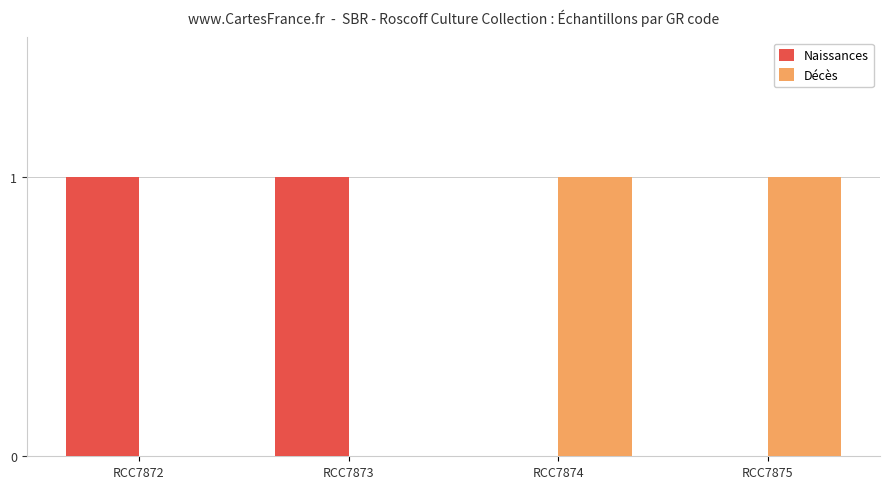

Is the value of Décès at RCC7873 greater than the value of Naissances at RCC7872?

No